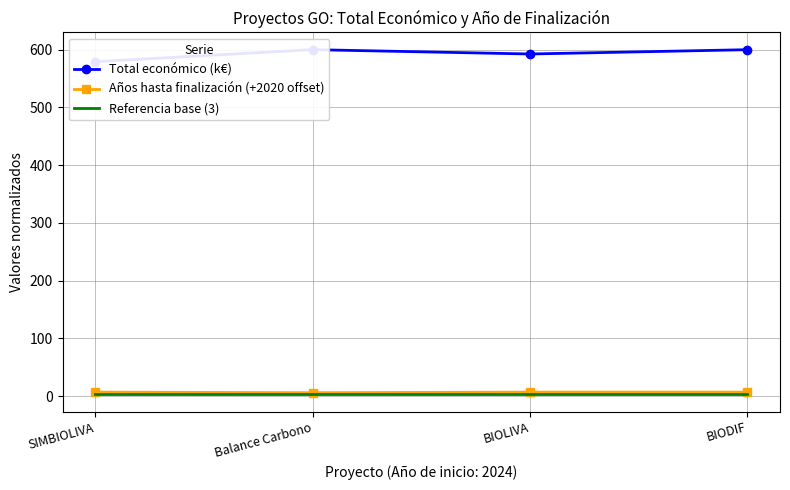

At which label does Referencia base (3) reach its peak?

SIMBIOLIVA